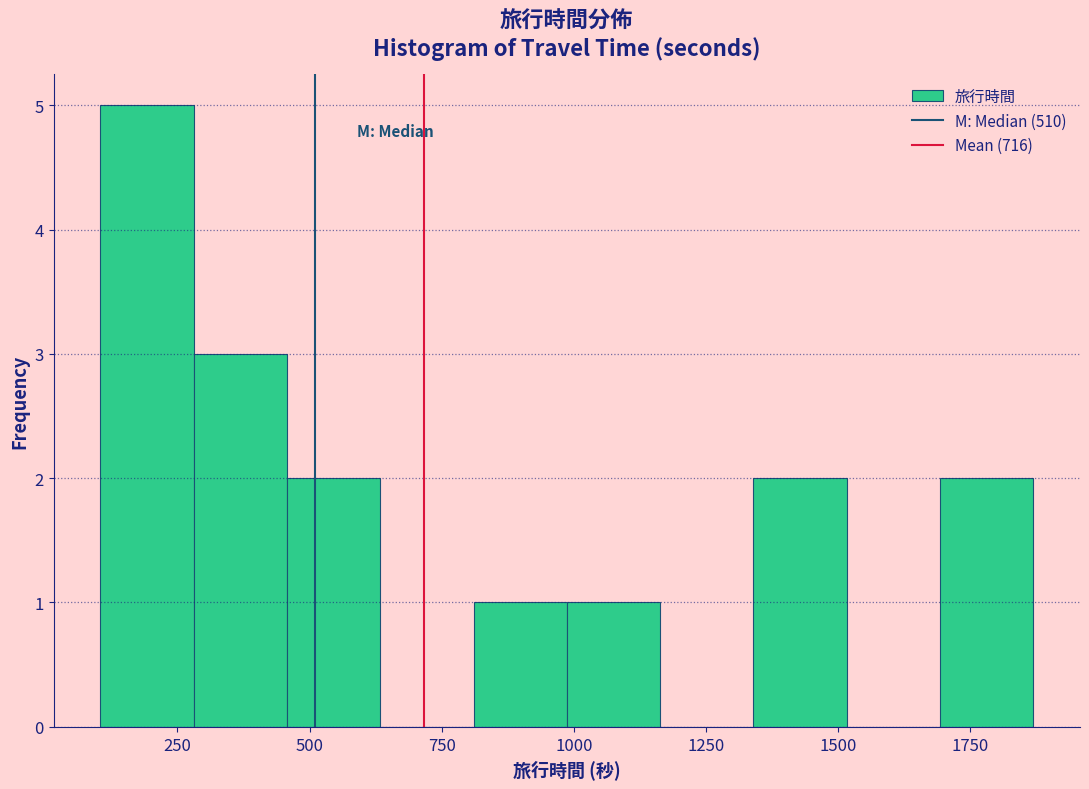

Around what value on the x-axis is the tallest bar? Give the approximate position of its centre, as read against the axis.

200